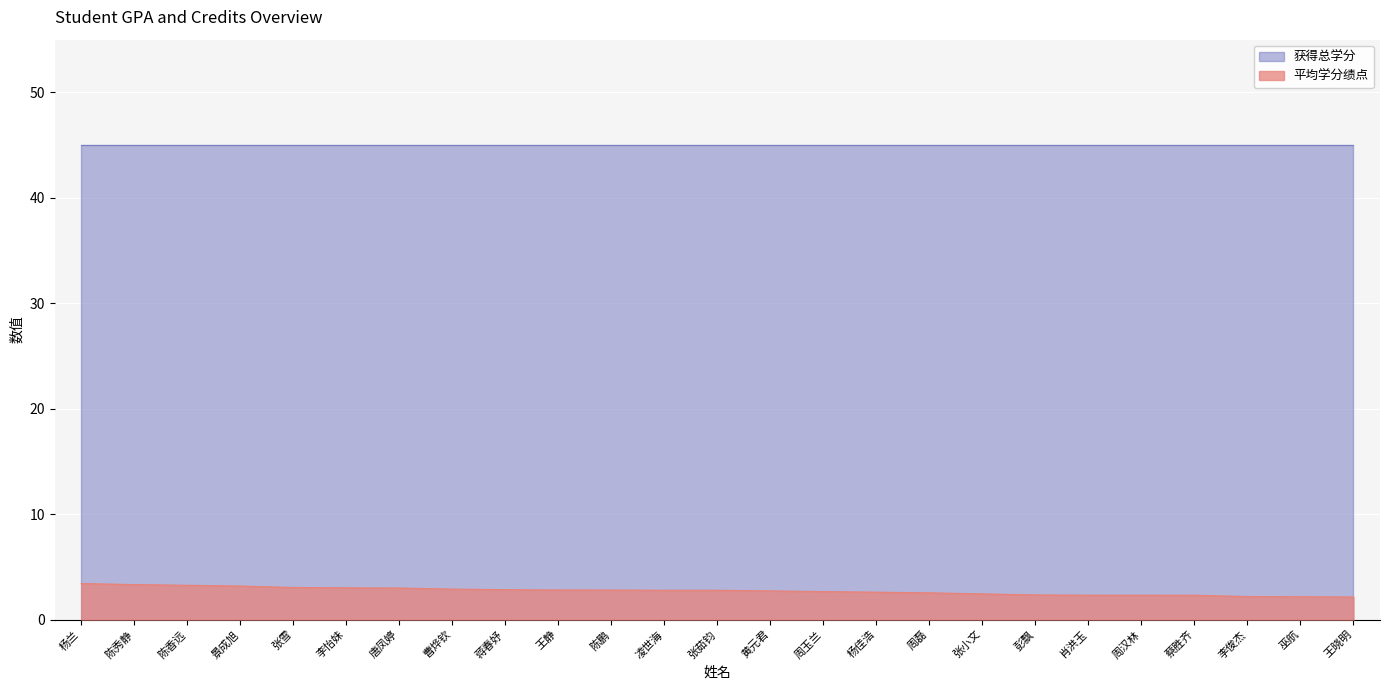

True or false: 获得总学分 and 平均学分绩点 cross at least once.

False